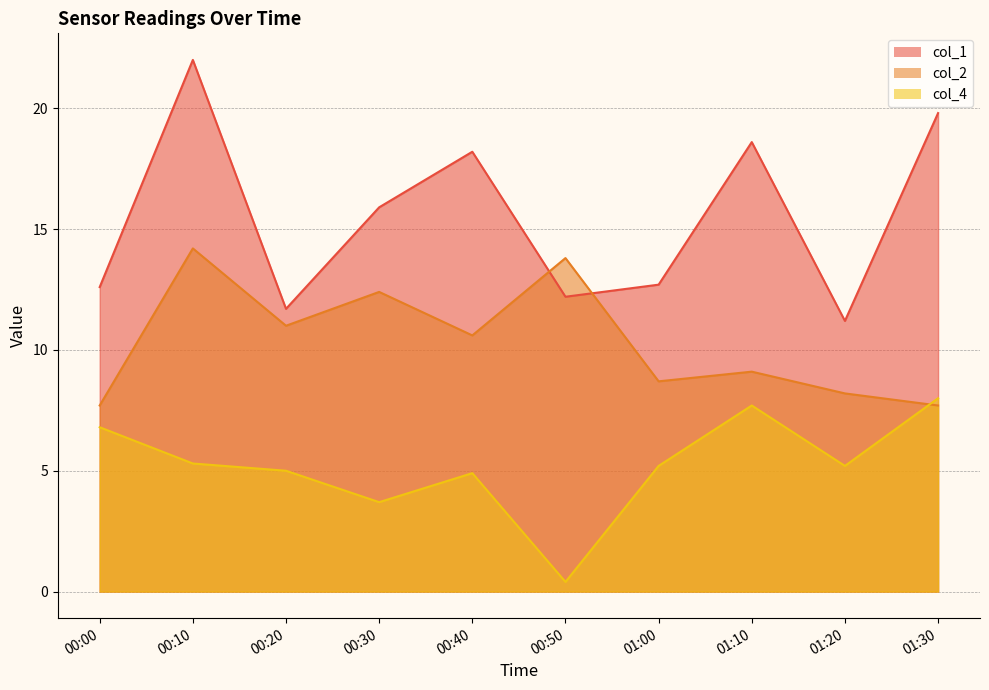

What is the average value of the col_4 series?

5.2